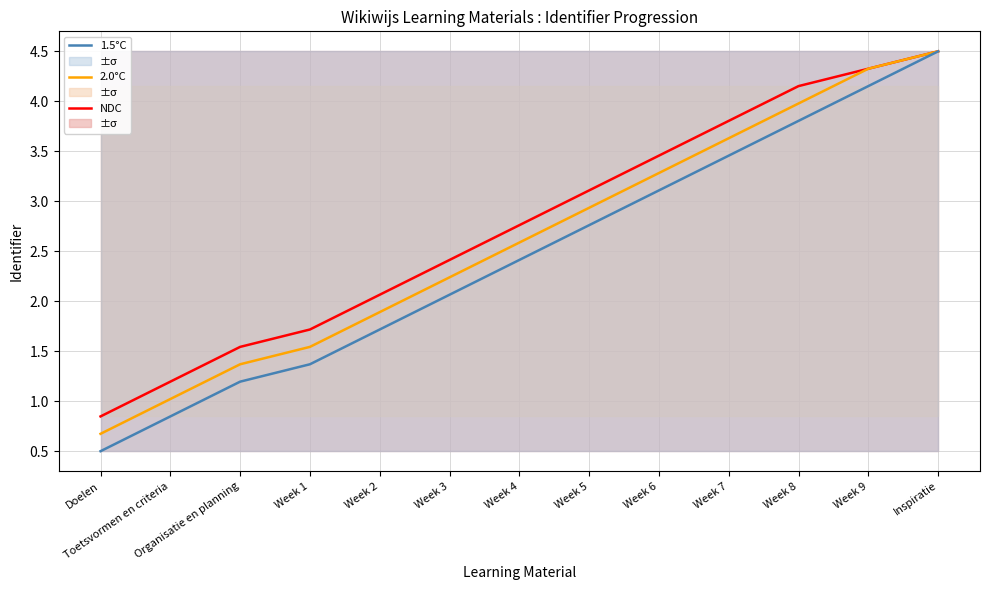

Reading right to left, transcribe all the data shown in this chart.

NDC: 4.5	4.3	4.2	3.8	3.5	3.1	2.8	2.4	2.1	1.7	1.5	1.2	0.8
2.0°C: 4.5	4.3	4.0	3.6	3.3	2.9	2.6	2.2	1.9	1.5	1.4	1.0	0.7
1.5°C: 4.5	4.2	3.8	3.5	3.1	2.8	2.4	2.1	1.7	1.4	1.2	0.8	0.5